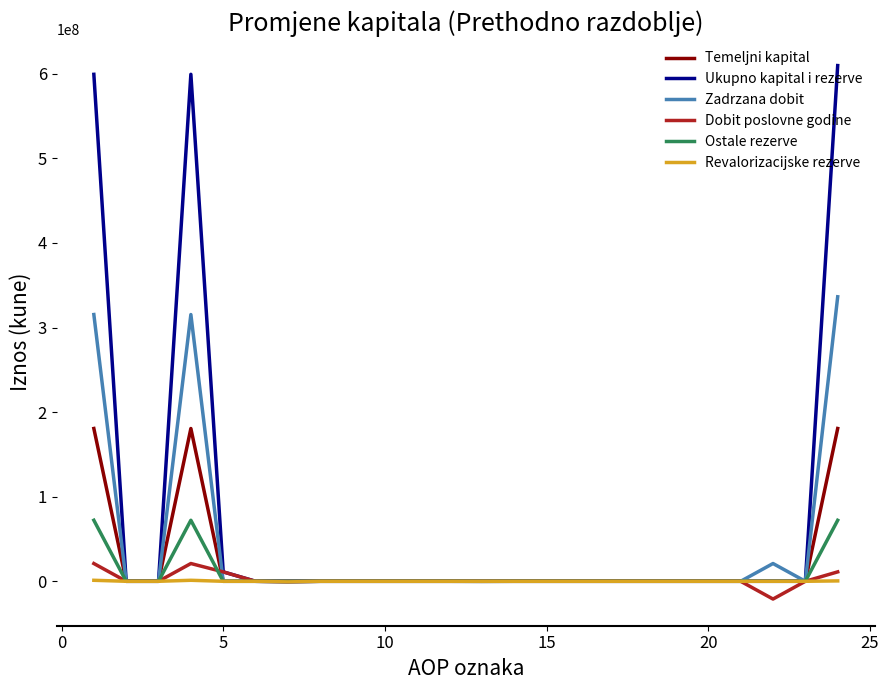

What is the highest value of the Ostale rezerve series?

72162321